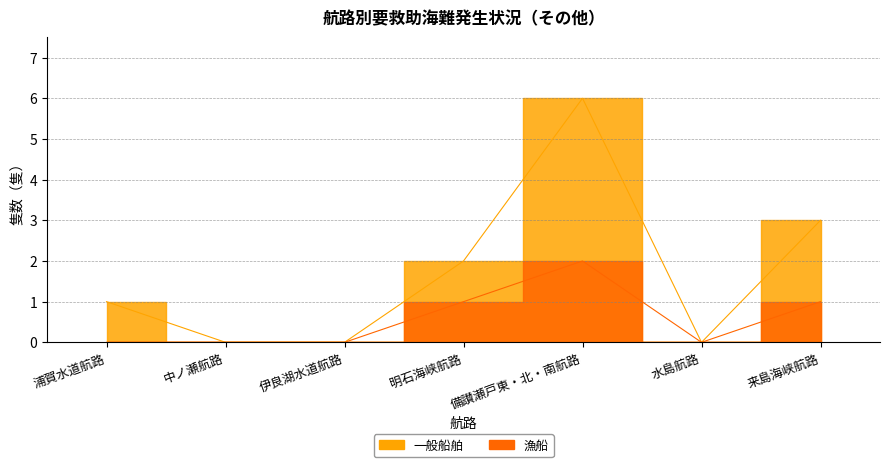

Where is the first local minimum for 一般船舶?

水島航路